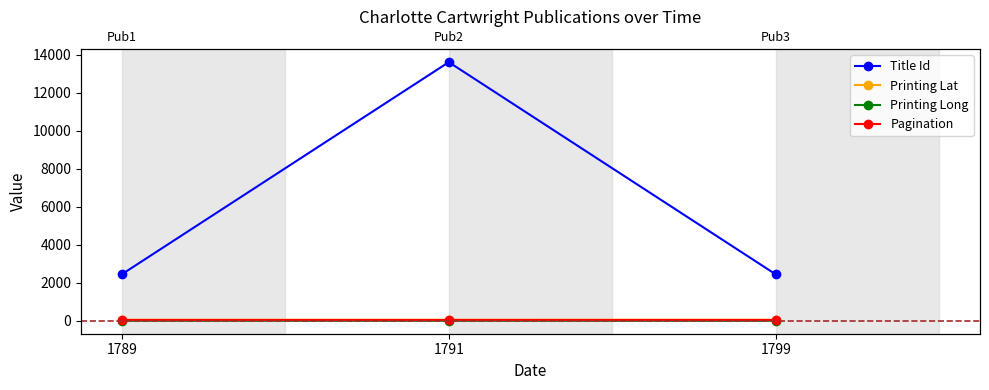

Between 1789 and 1799, which is larger?

1789